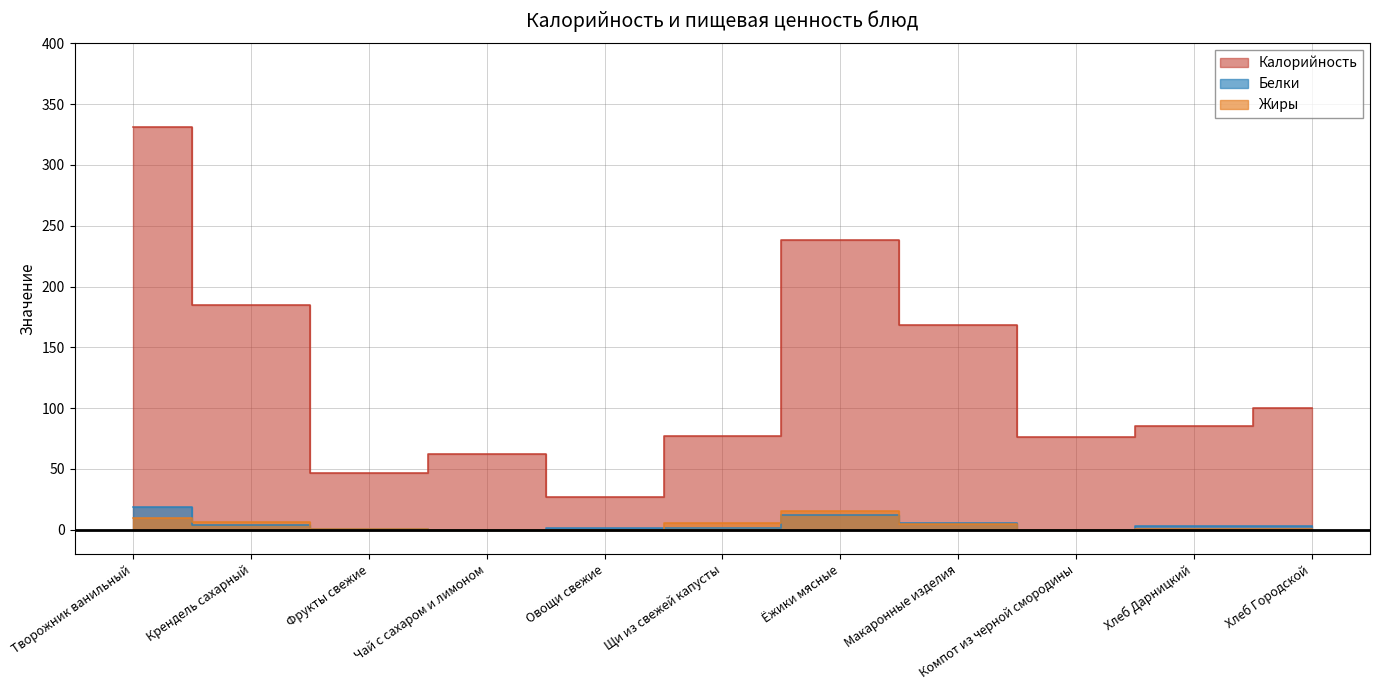

What is the maximum value shown in the chart?

331.5